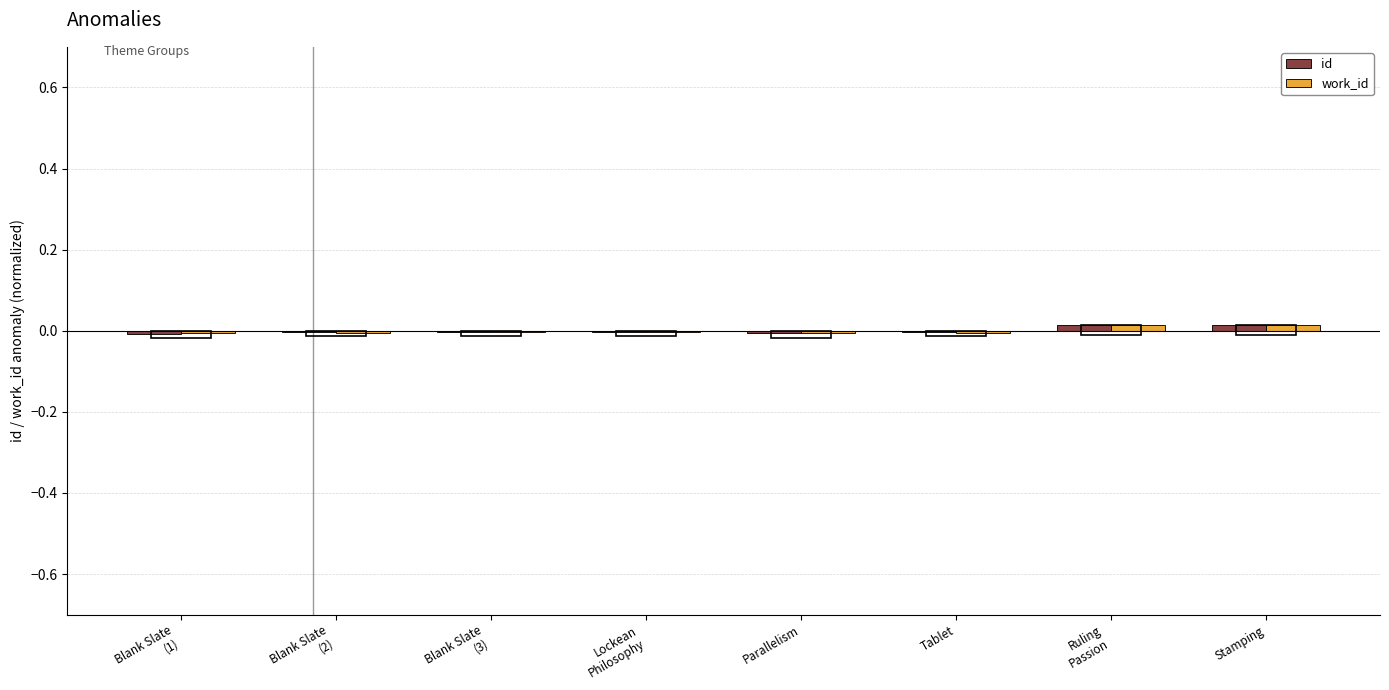

Reading left to right, what are all the values shown in this chart?

id: Blank Slate
(1)=-0.0	Blank Slate
(2)=-0.0	Blank Slate
(3)=-0.0	Lockean
Philosophy=-0.0	Parallelism=-0.0	Tablet=-0.0	Ruling
Passion=0.0	Stamping=0.0
work_id: Blank Slate
(1)=-0.0	Blank Slate
(2)=-0.0	Blank Slate
(3)=-0.0	Lockean
Philosophy=-0.0	Parallelism=-0.0	Tablet=-0.0	Ruling
Passion=0.0	Stamping=0.0